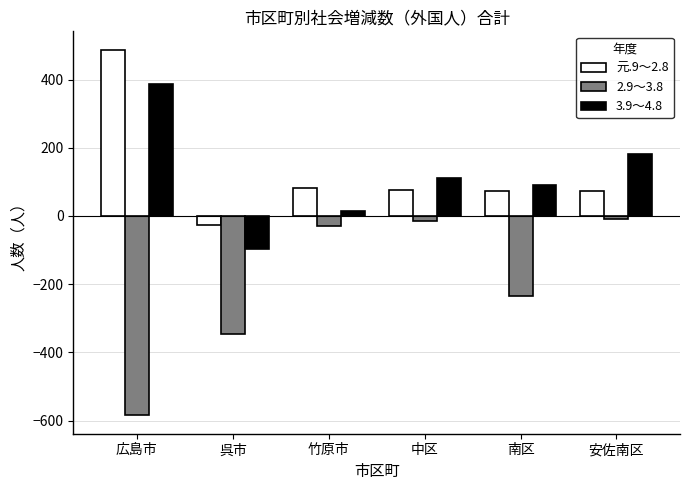

Does the chart contain any negative values?

Yes